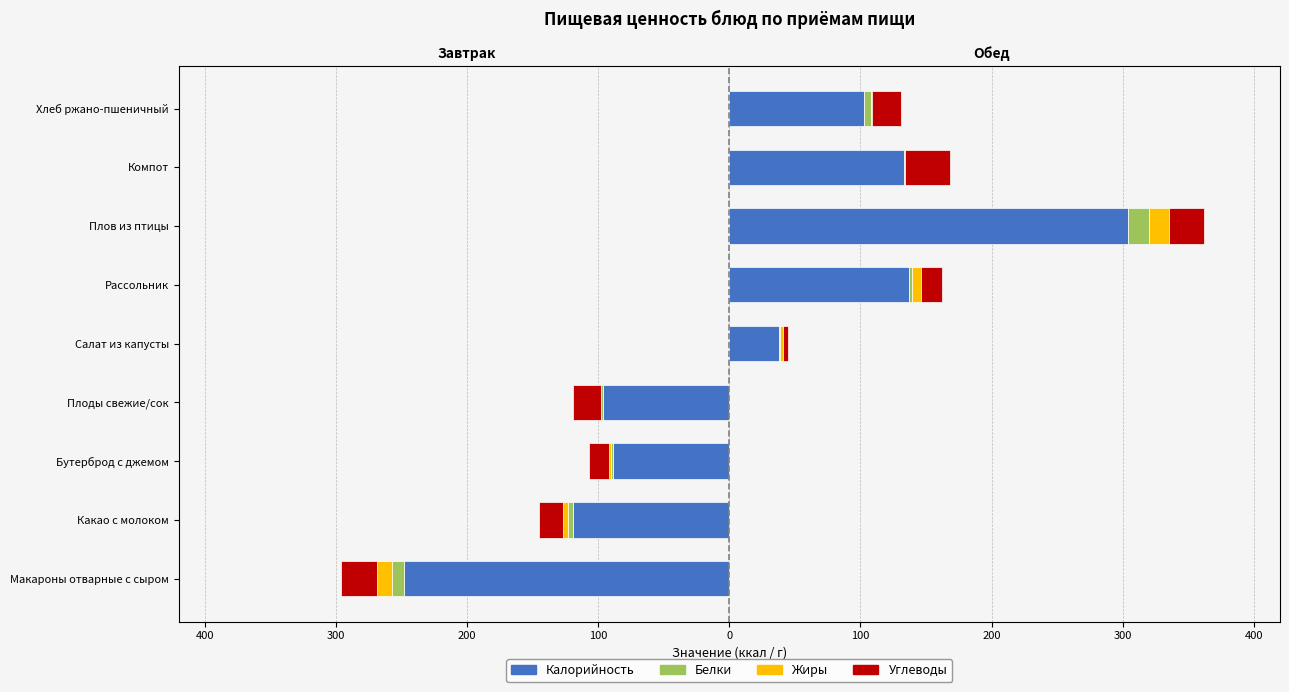

The value of Углеводы at Какао с молоком is -18. True or false?

True